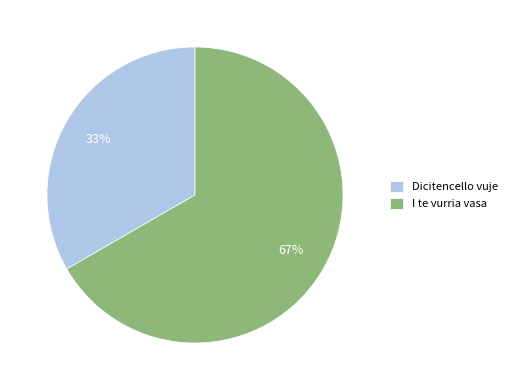

Between Dicitencello vuje and I te vurria vasa, which is larger?

I te vurria vasa